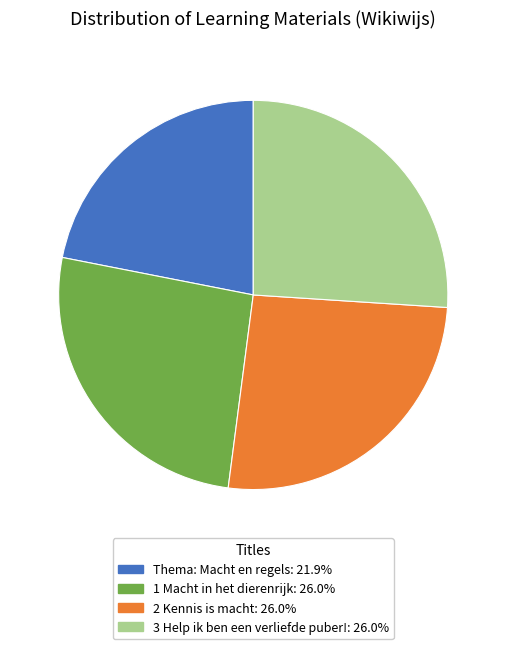

Combined, do 1 Macht in het dierenrijk: 26.0% and 3 Help ik ben een verliefde puber!: 26.0% account for over 50%?

Yes